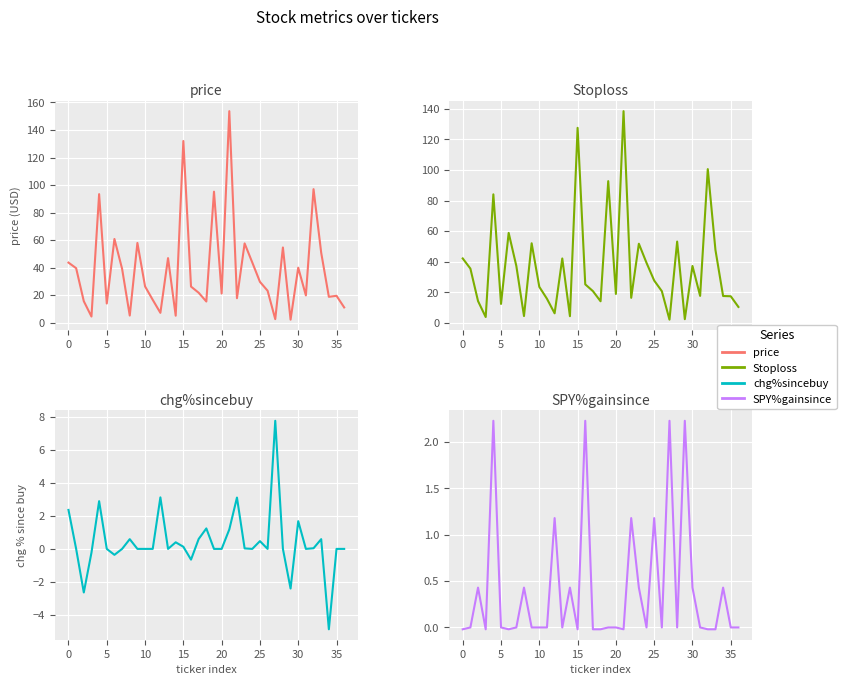

What is the label of the 3rd point from the right?

34